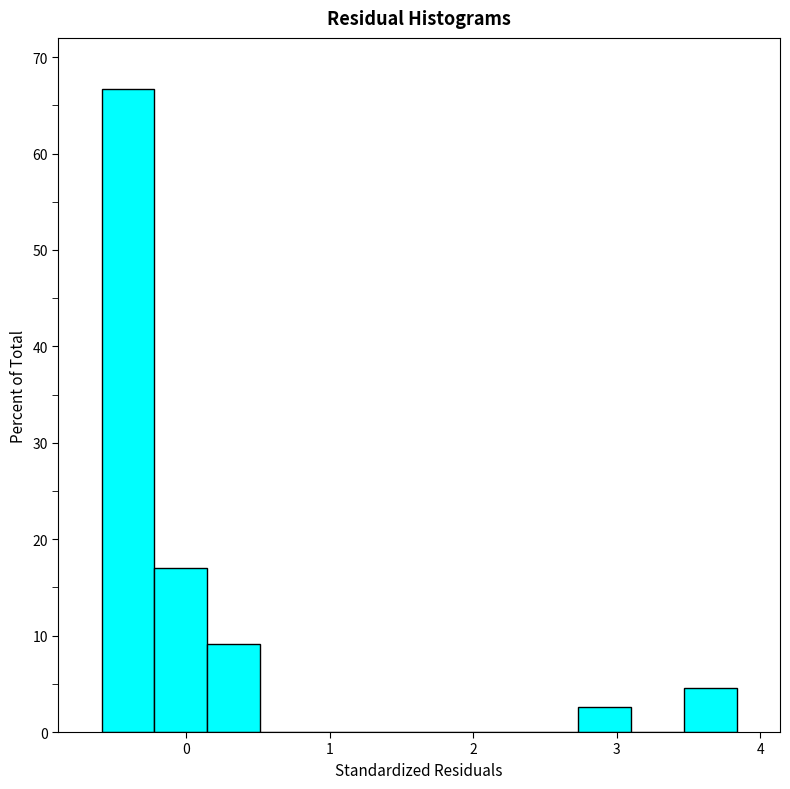

Around what value on the x-axis is the tallest bar? Give the approximate position of its centre, as read against the axis.

-0.4